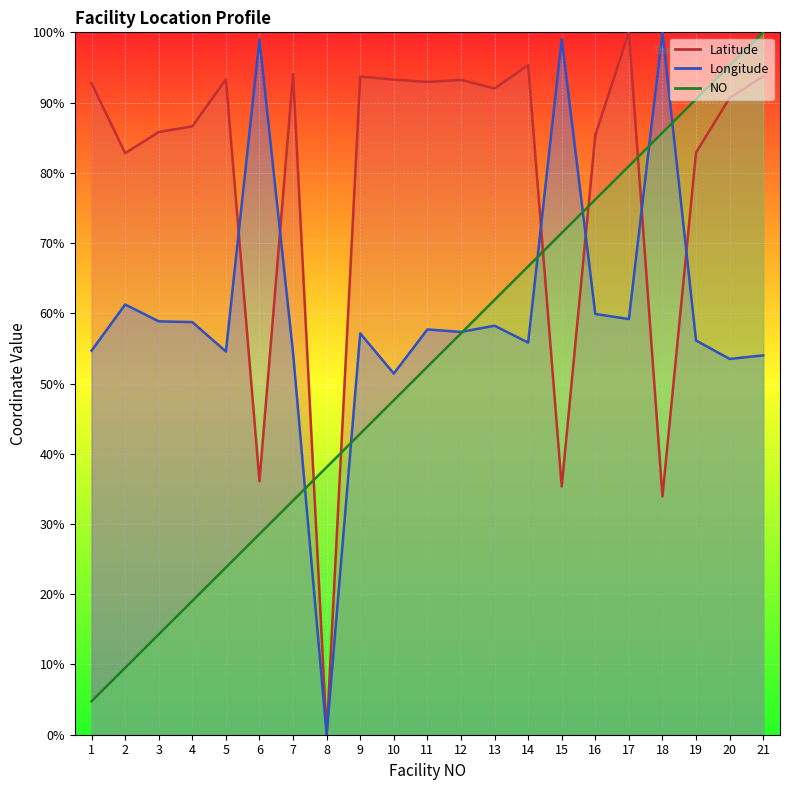

What is the value of the NO point at the 4th from the left?

19.0